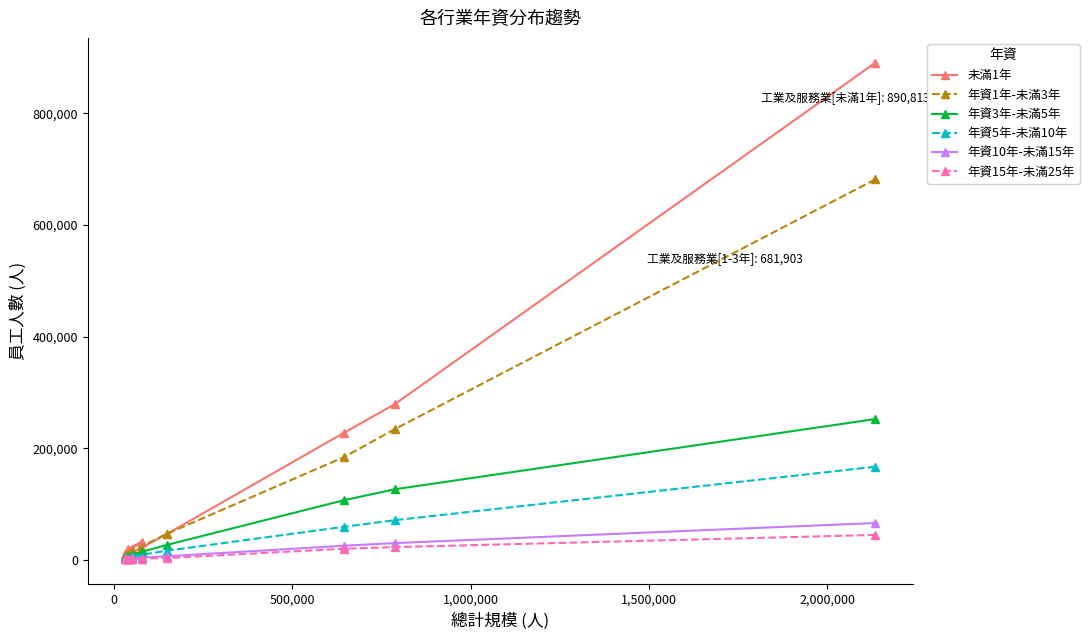

True or false: 年資1年-未滿3年 and 年資3年-未滿5年 cross at least once.

False